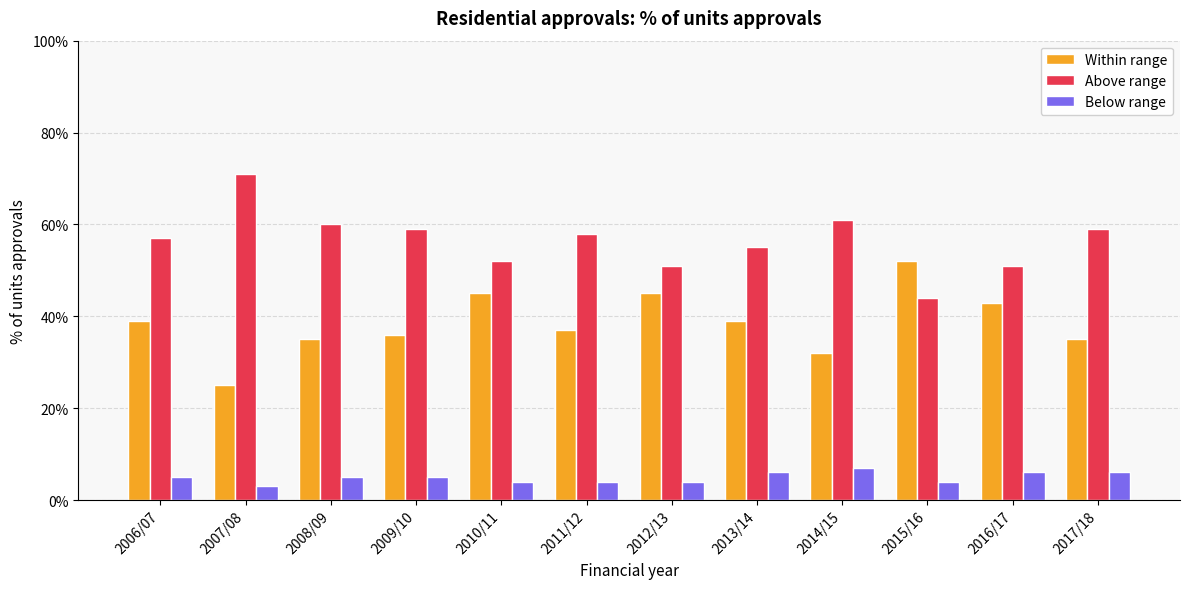

Between 2007/08 and 2011/12, which series saw the biggest shift?

Above range